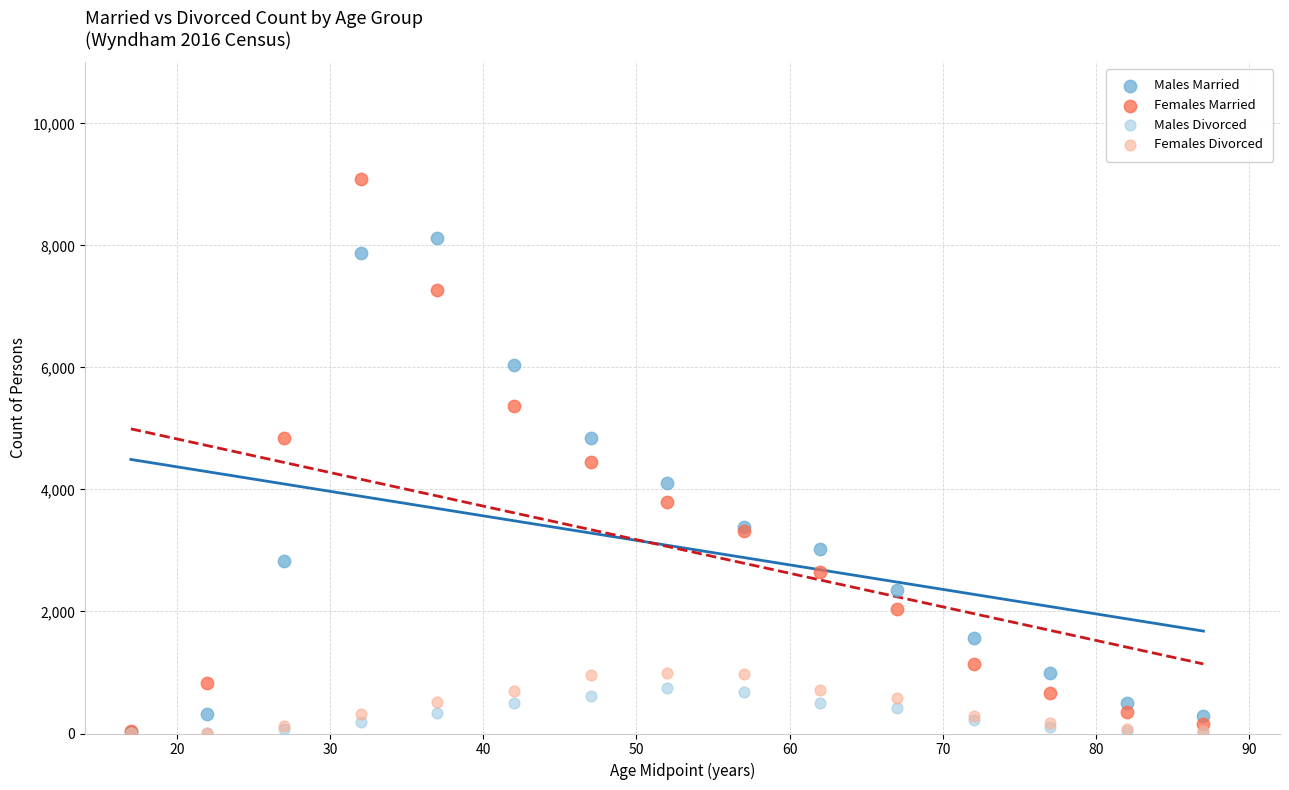

What are all the series names shown in the legend?

Males Married, Females Married, Males Divorced, Females Divorced